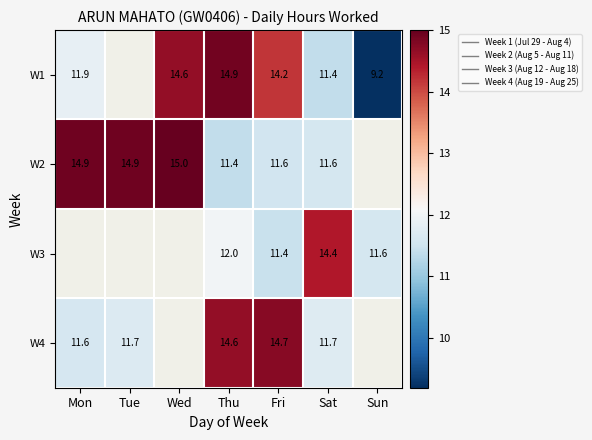

At how many categories does at least one series exceed 10?

7